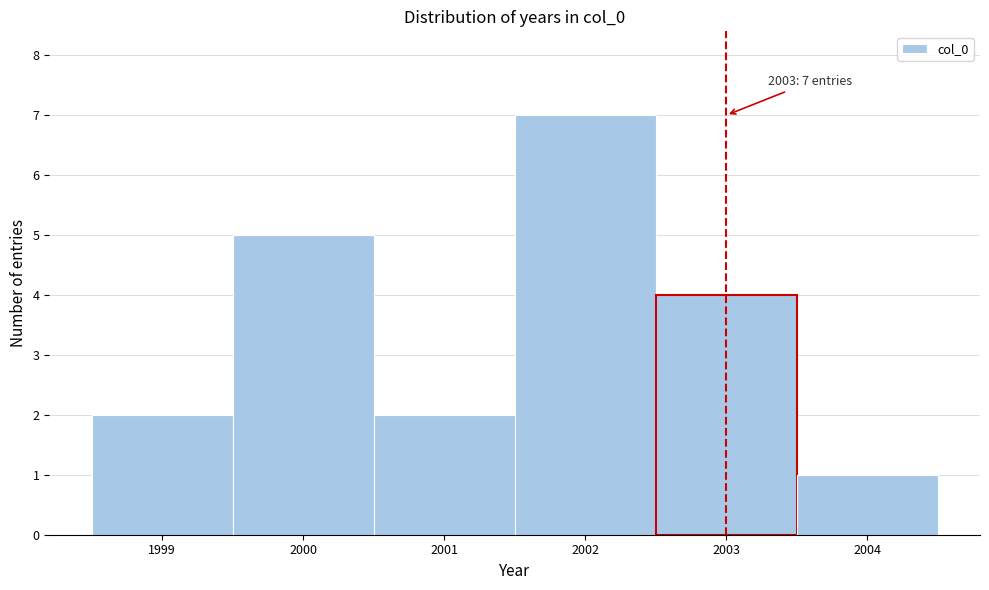

Over which range of the x-axis is the bar tallest?

2001.5 to 2002.5